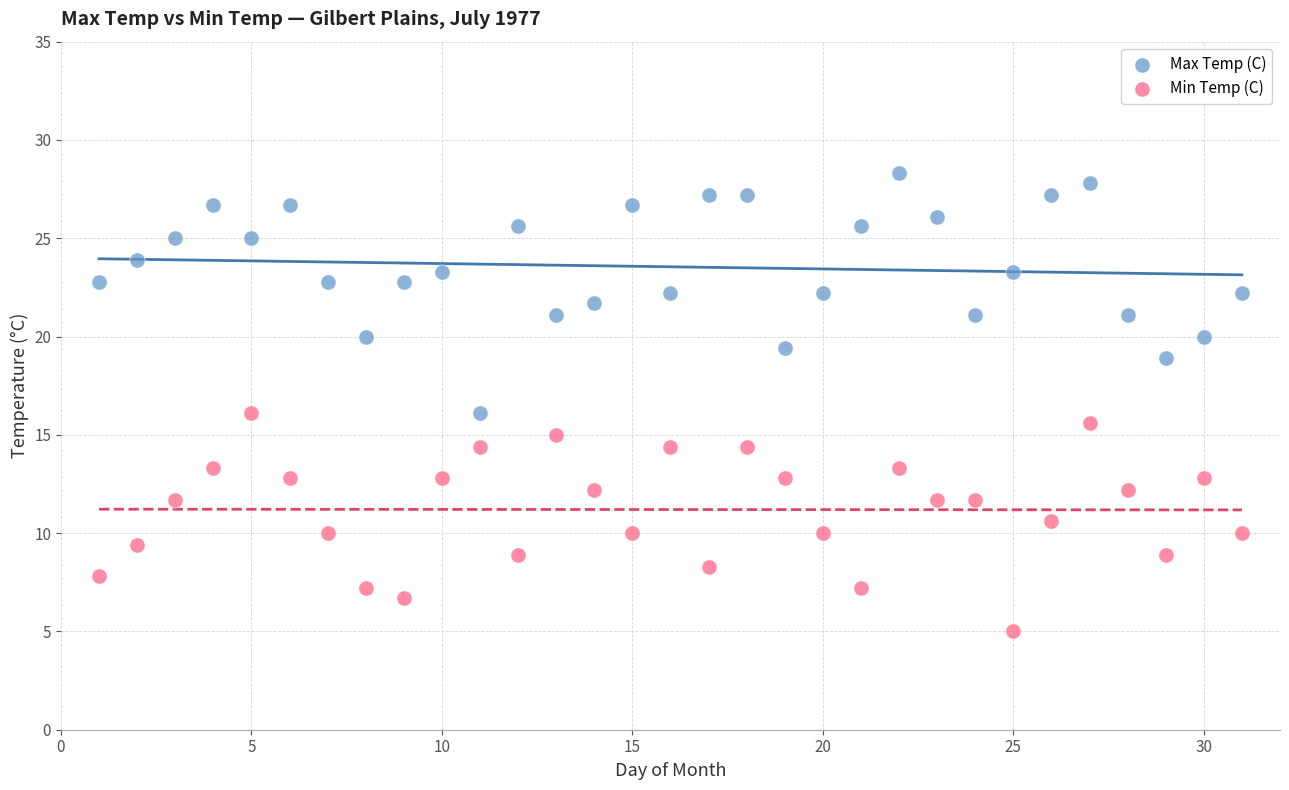

What are all the series names shown in the legend?

Max Temp (C), Min Temp (C)